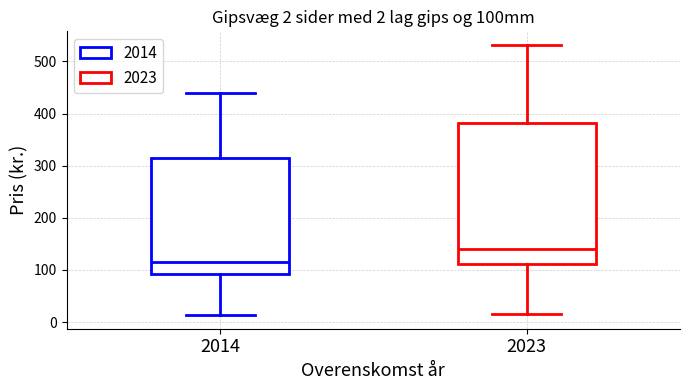

Comparing the boxes themselves (not the whiskers), which one is the tallest?

2023